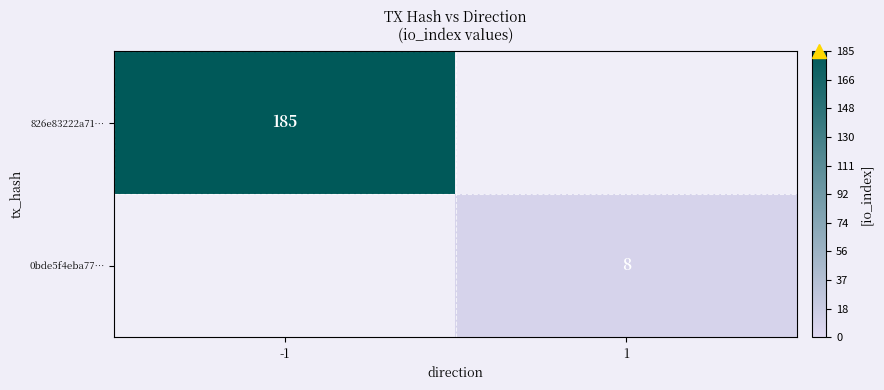

Is it true that 0bde5f4eba77… equals 8 at 1?

True